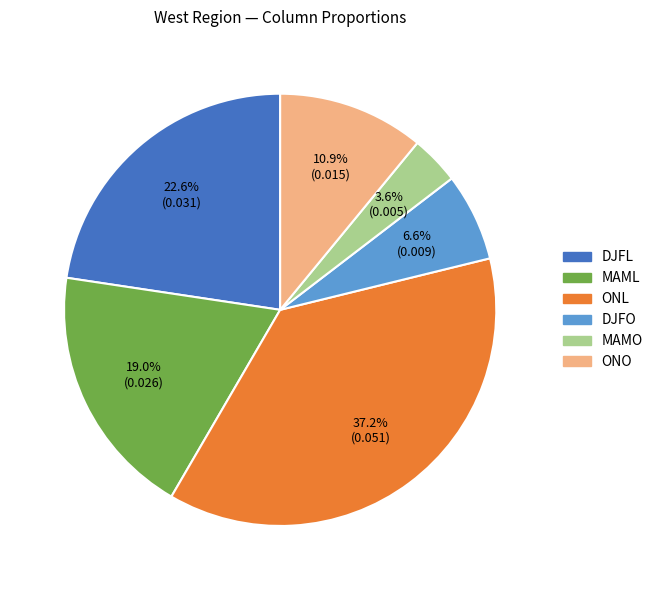

Is there any slice that represents more than half of the pie?

No